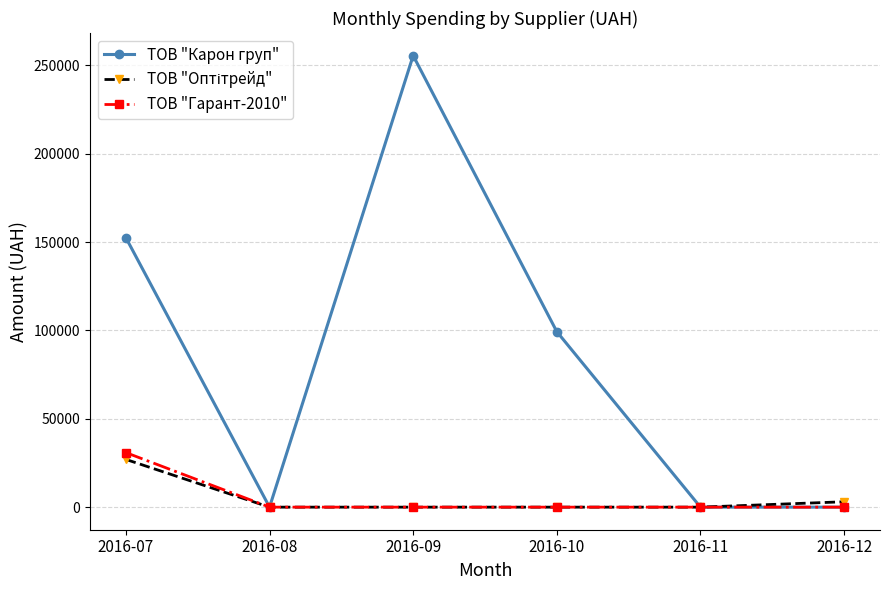

The value of ТОВ "Гарант-2010" at 2016-09 is 0.0. True or false?

True